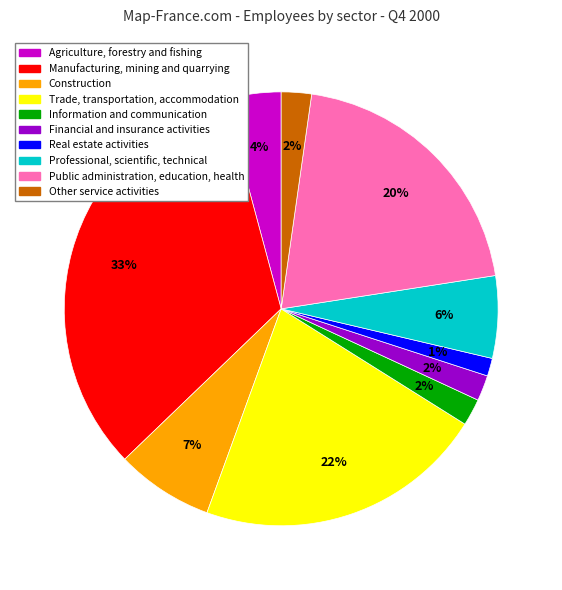

Which has a higher value, Professional, scientific, technical or Construction?

Construction